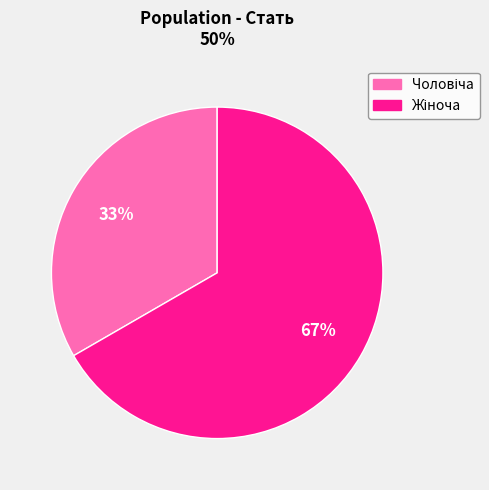

To the nearest percent, what is the average slice percentage?

50%